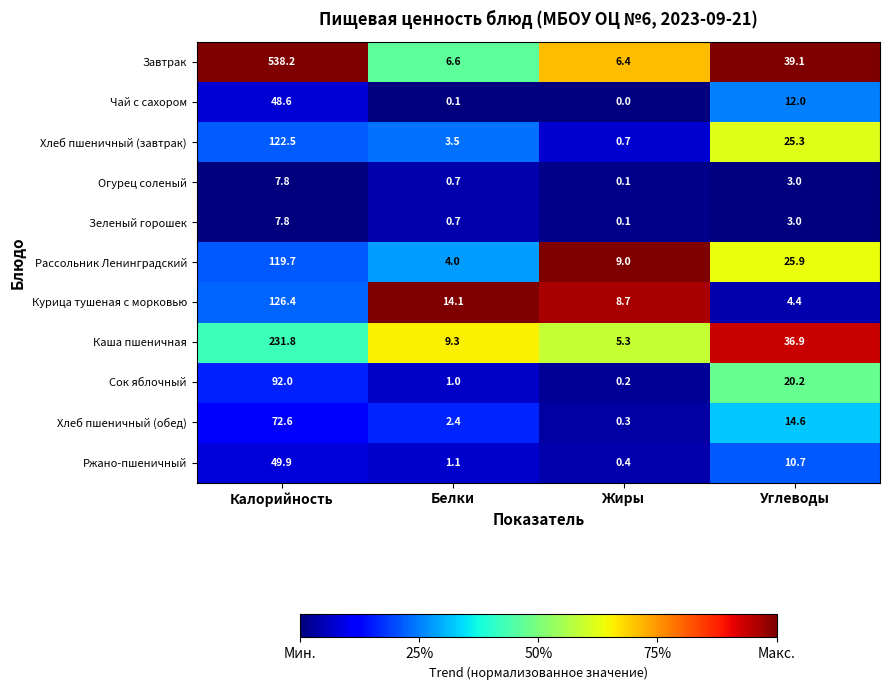

Which series has the largest range (max minus min)?

Завтрак